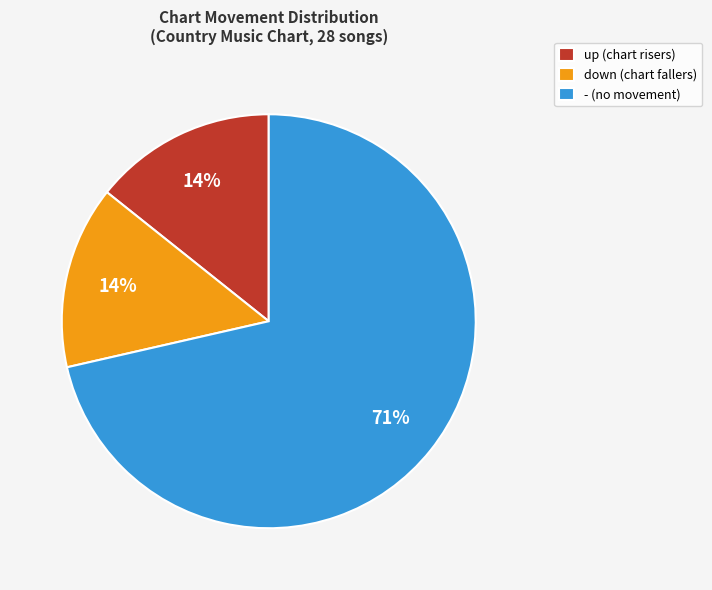

Does - represent more than half of the total?

Yes